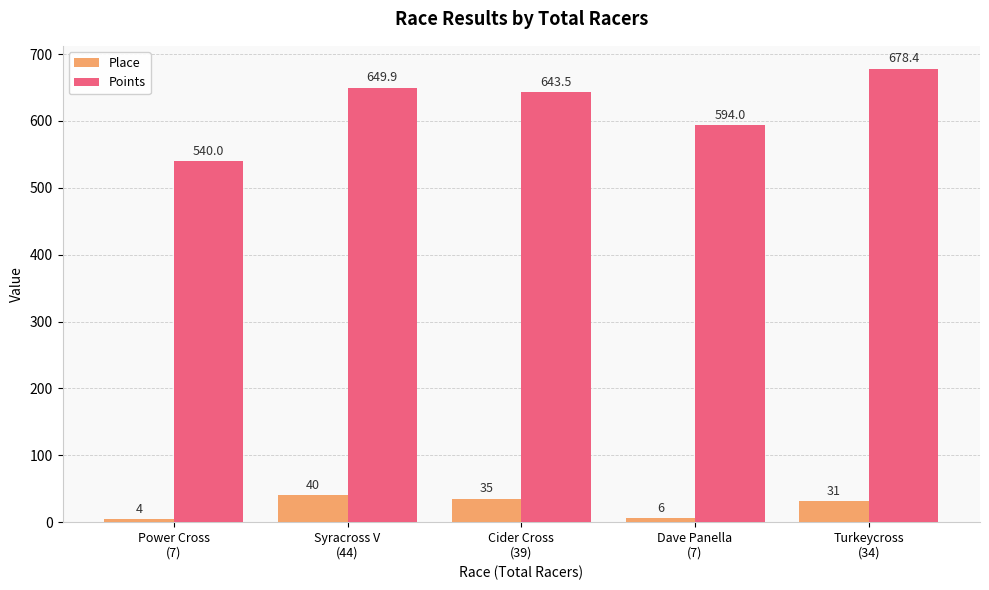

What is the label of the 4th bar from the left?

Dave Panella
(7)